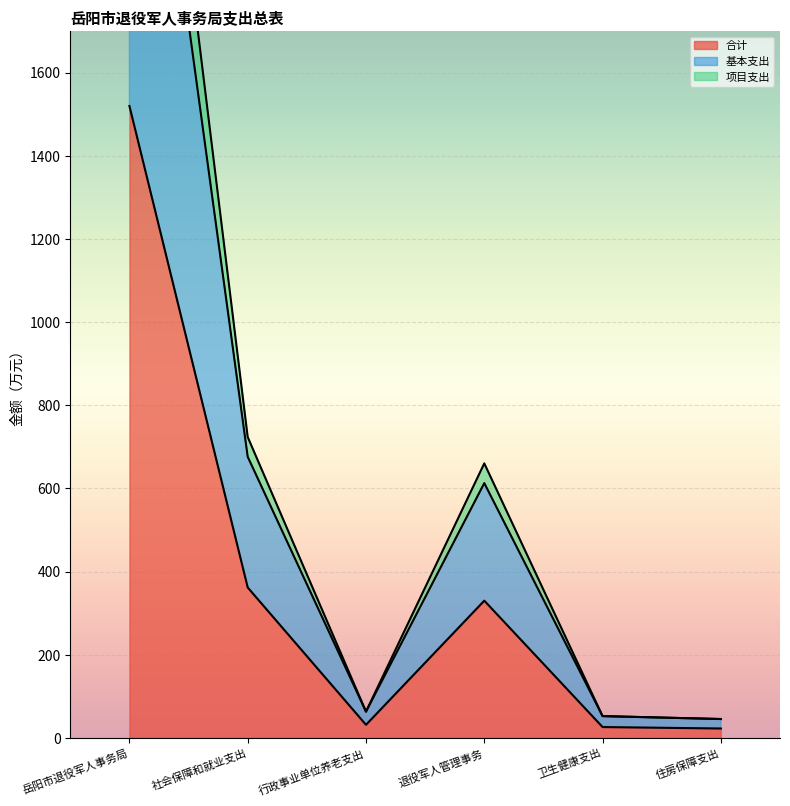

List the series in order of their overall mean, highest first.

项目支出, 基本支出, 合计